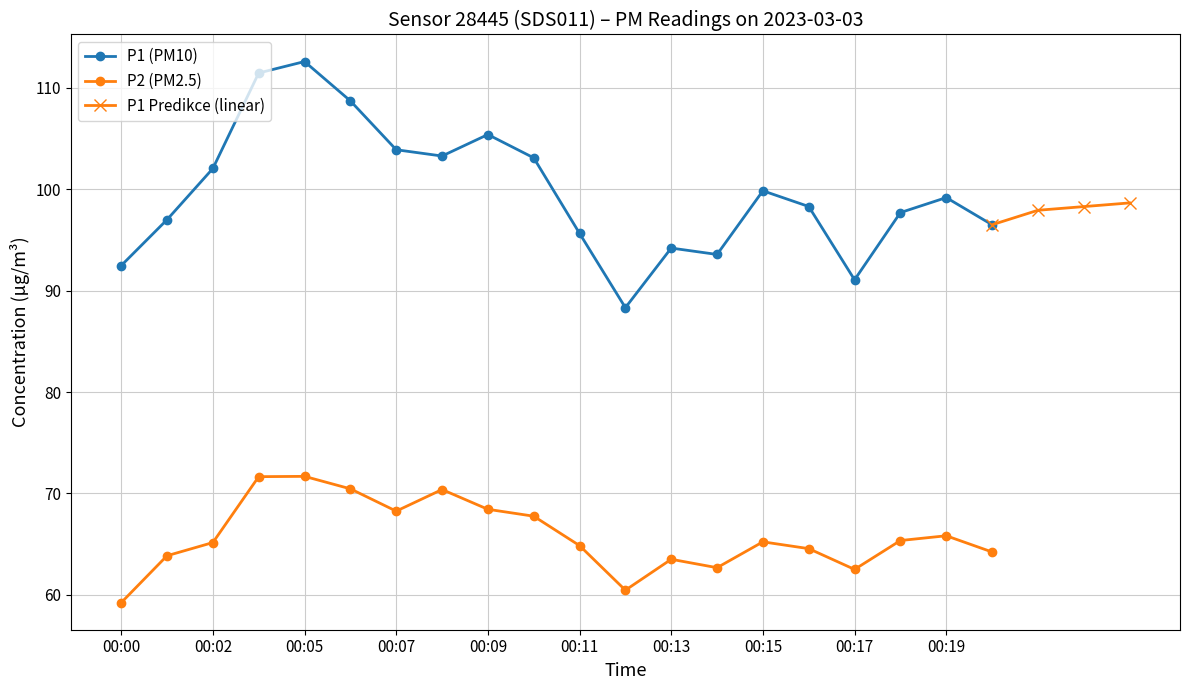

What is the difference between the maximum and minimum values in the P1 series?

24.3